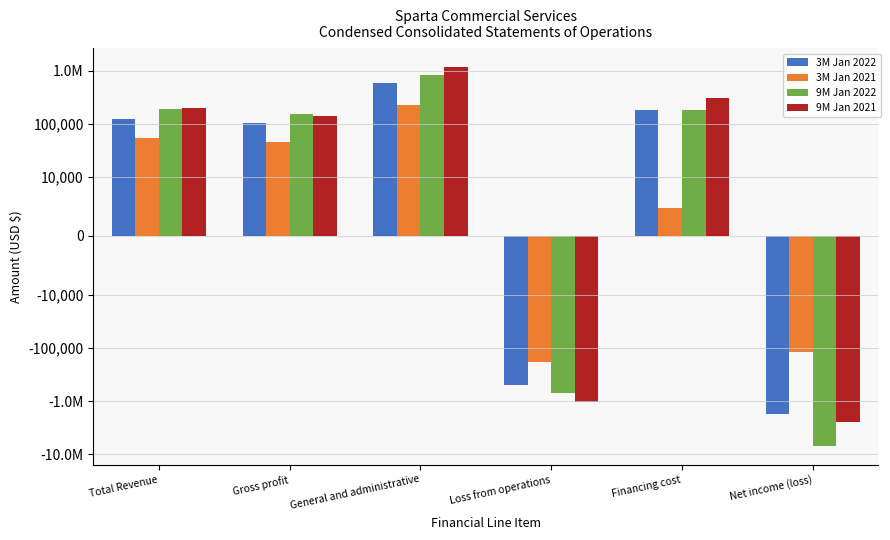

What is the smallest value displayed?

-6852259